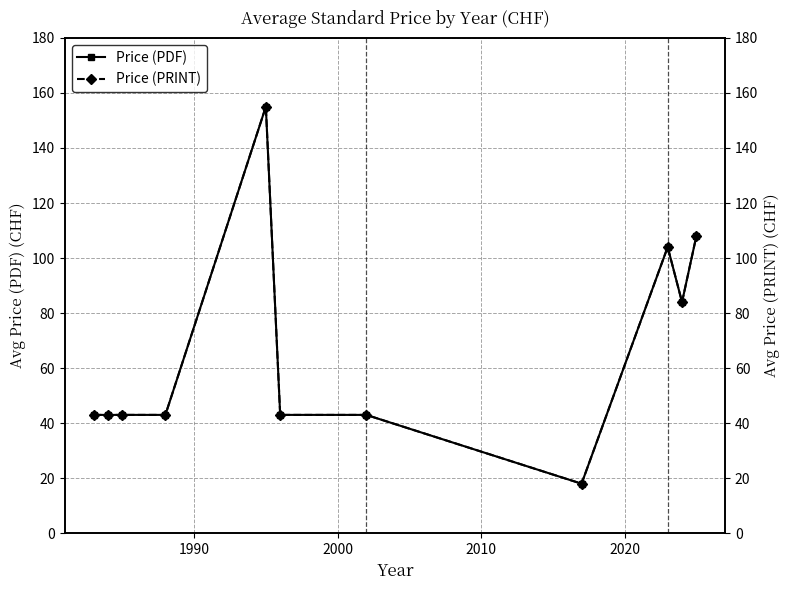

What is the value of the Price (PDF) point at the 4th from the left?

43